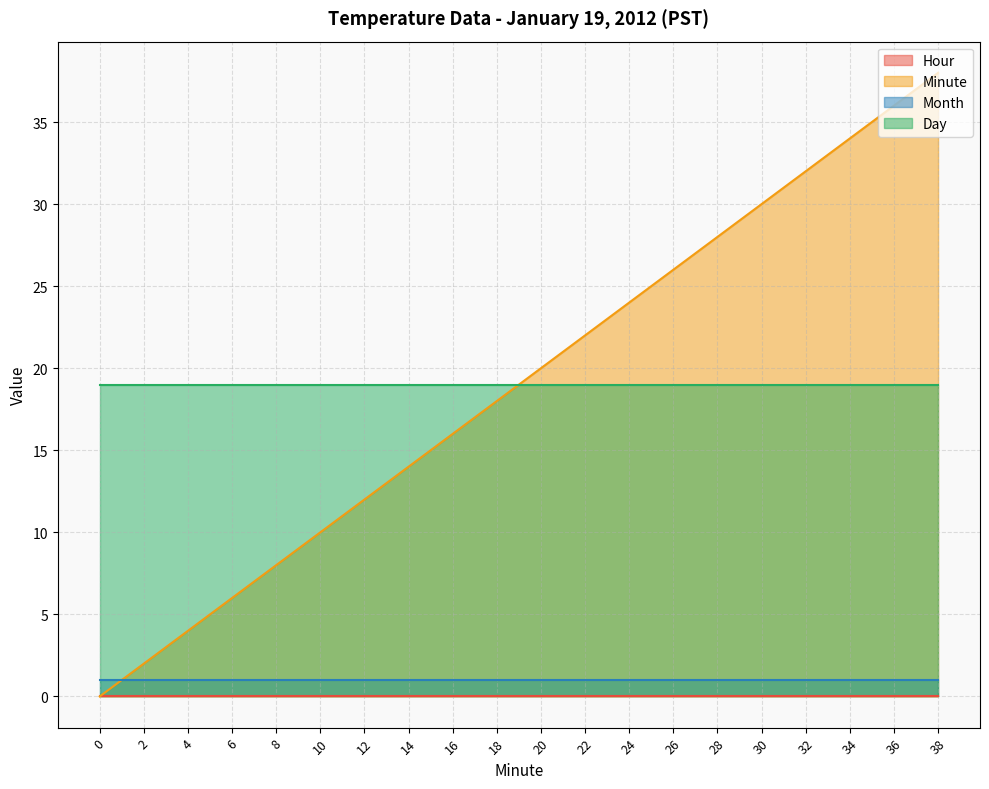

Is the value of Minute at 28 greater than the value of Month at 2?

Yes